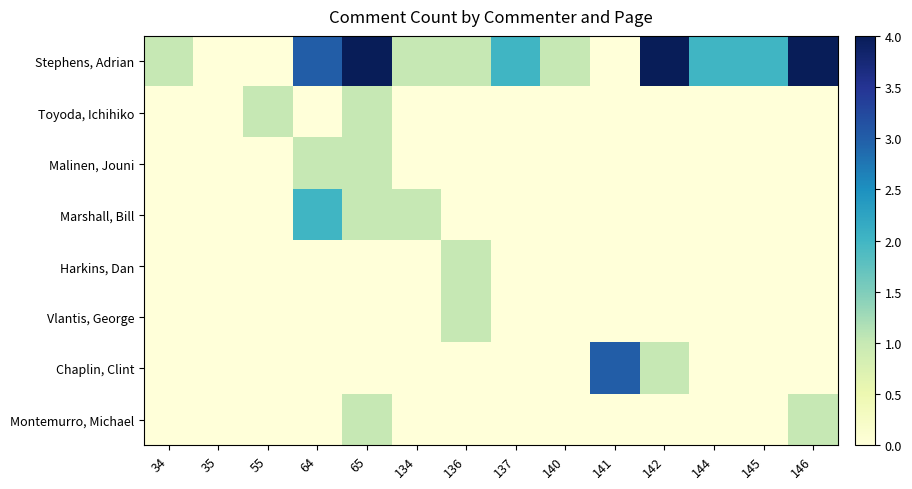

How many data points does each series have?

14